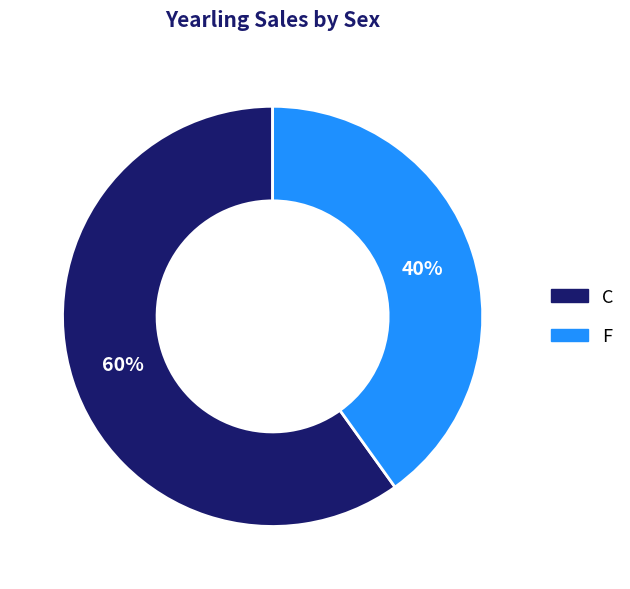

Rank the categories by value from lowest to highest.

F, C